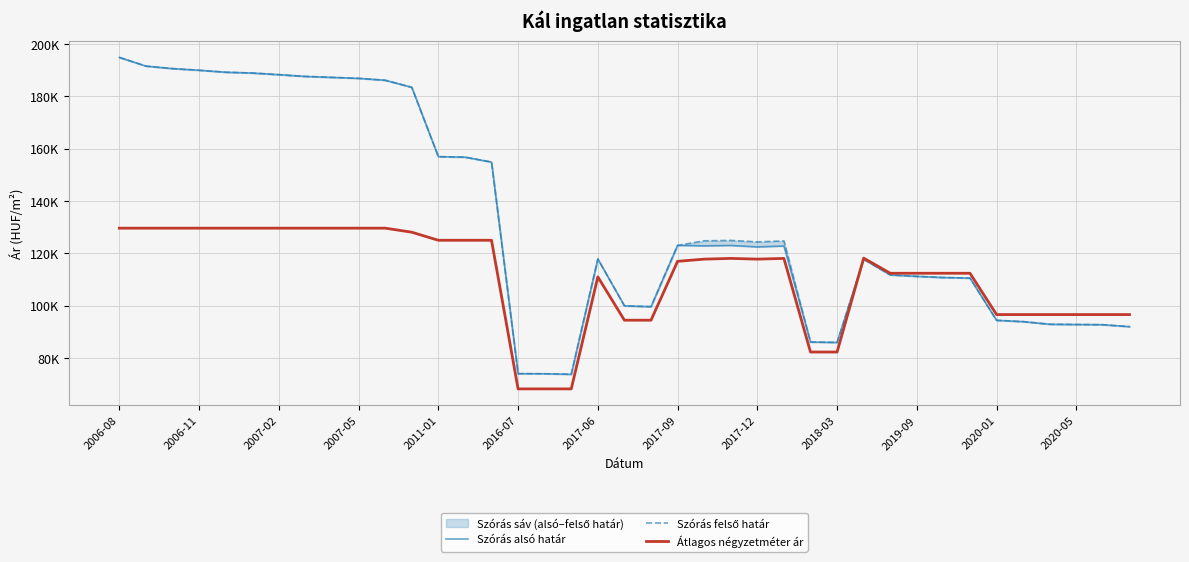

What is the value of the Szórás alsó határ point at the 38th from the left?

92714